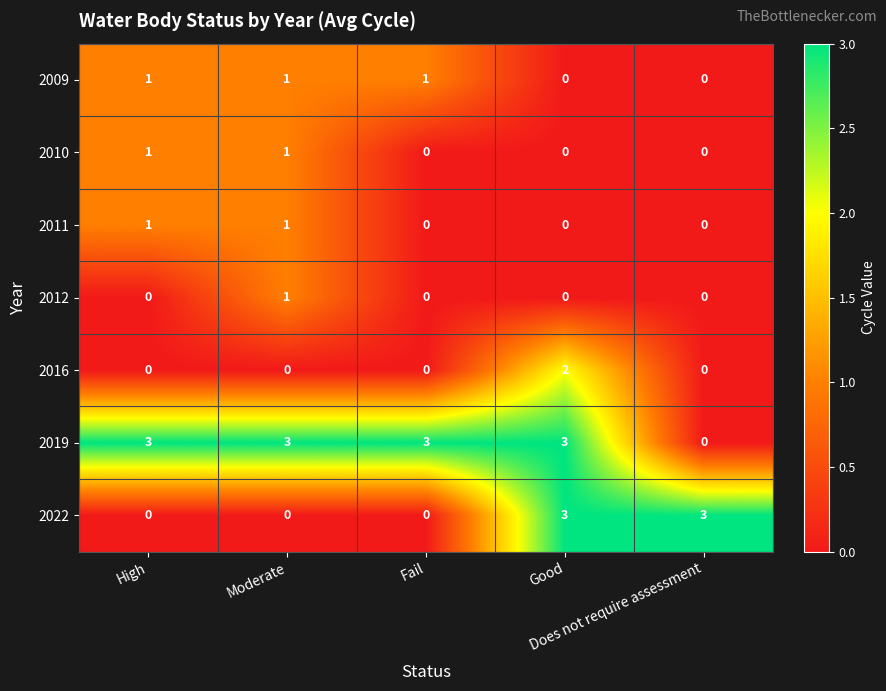

How many 2022 values are between 0 and 3?

5